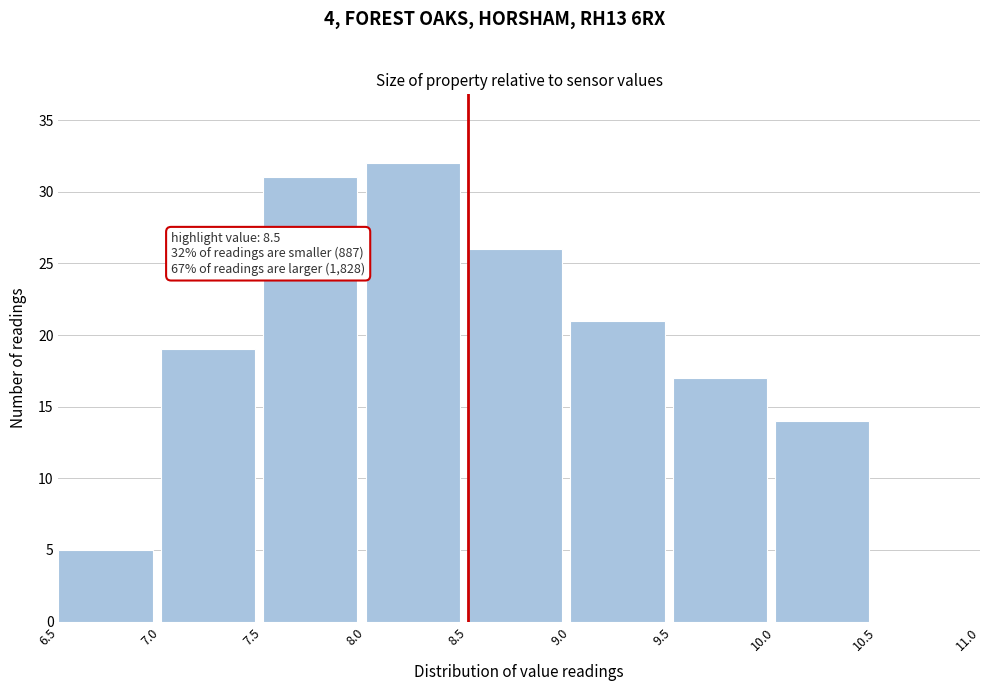

Over which range of the x-axis is the bar tallest?

8.0 to 8.5